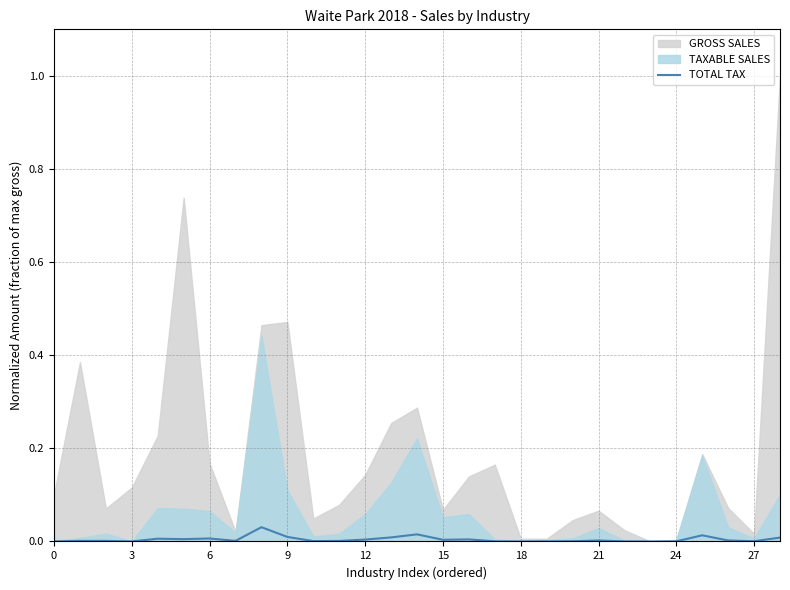

The chart shows a value of 0.0 at 3. True or false?

True